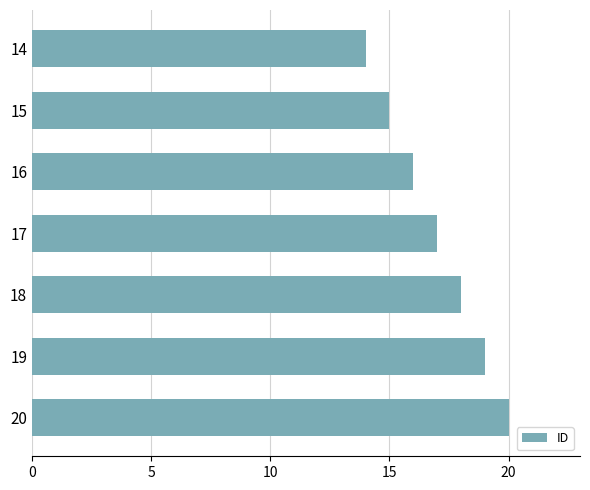

What is the value of the 6th bar from the top?

19